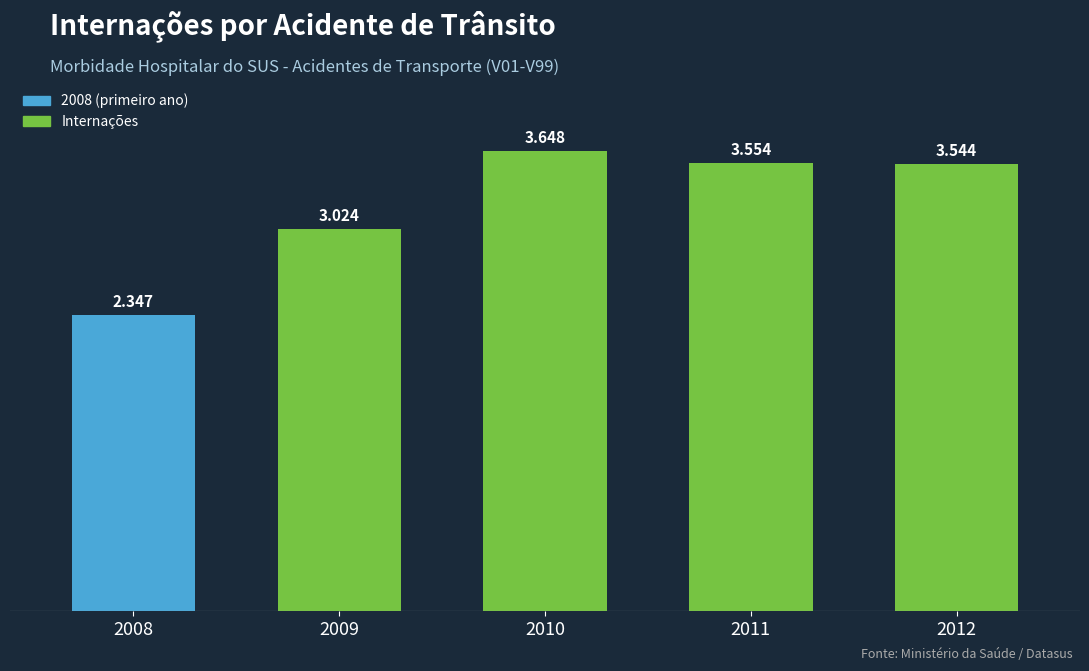

Are the bars horizontal?

No